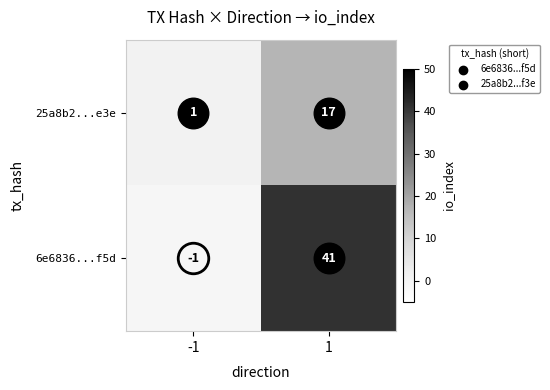

Which series has the largest range (max minus min)?

6e6836...f5d